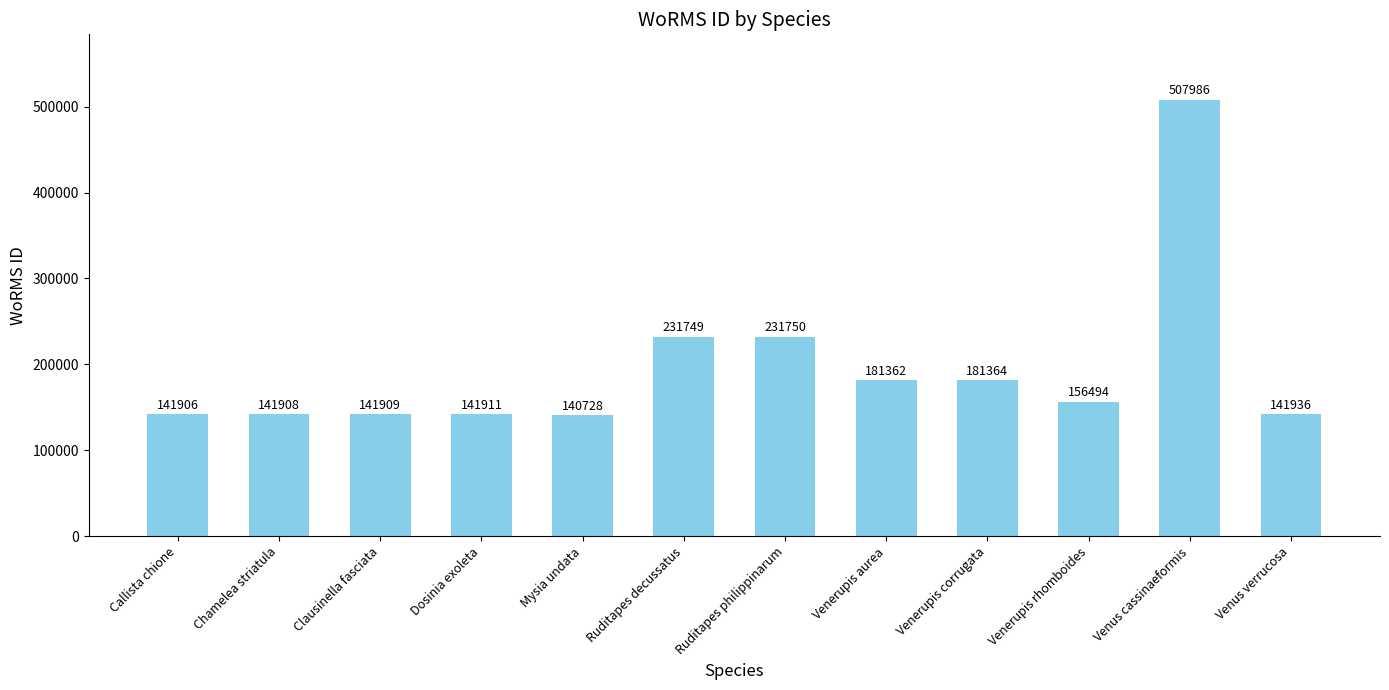

Reading left to right, what are all the values shown in this chart?

Callista chione=141906	Chamelea striatula=141908	Clausinella fasciata=141909	Dosinia exoleta=141911	Mysia undata=140728	Ruditapes decussatus=231749	Ruditapes philippinarum=231750	Venerupis aurea=181362	Venerupis corrugata=181364	Venerupis rhomboides=156494	Venus cassinaeformis=507986	Venus verrucosa=141936